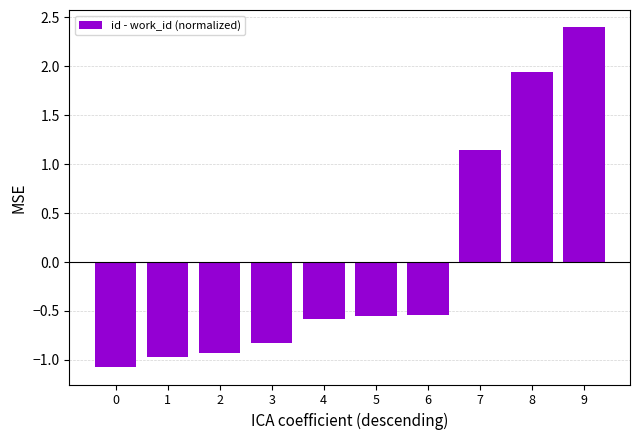

What value does the data have at 9?

2.4